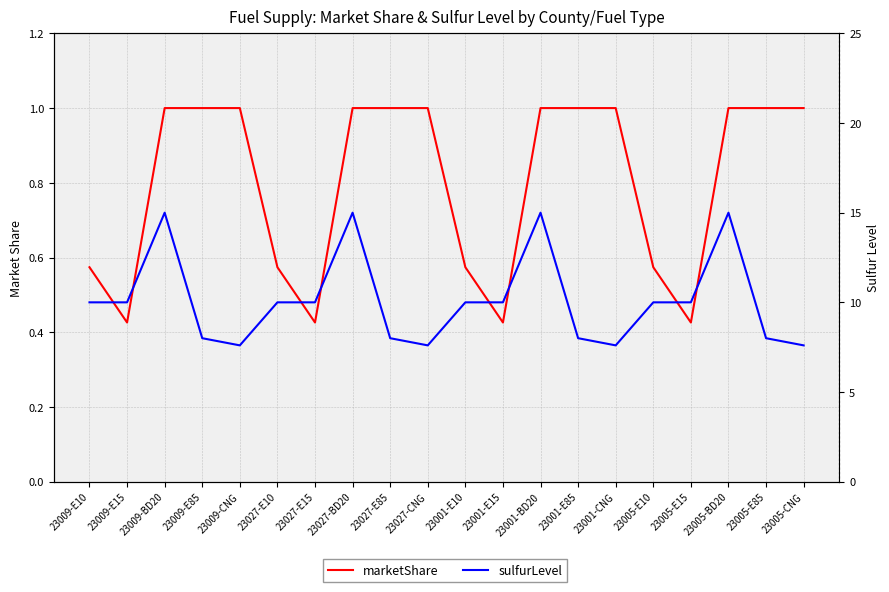

Reading right to left, list all the values displayed in this chart.

marketShare: 23005-CNG=1.0	23005-E85=1.0	23005-BD20=1.0	23005-E15=0.4	23005-E10=0.6	23001-CNG=1.0	23001-E85=1.0	23001-BD20=1.0	23001-E15=0.4	23001-E10=0.6	23027-CNG=1.0	23027-E85=1.0	23027-BD20=1.0	23027-E15=0.4	23027-E10=0.6	23009-CNG=1.0	23009-E85=1.0	23009-BD20=1.0	23009-E15=0.4	23009-E10=0.6
sulfurLevel: 23005-CNG=7.6	23005-E85=8.0	23005-BD20=15.0	23005-E15=10.0	23005-E10=10.0	23001-CNG=7.6	23001-E85=8.0	23001-BD20=15.0	23001-E15=10.0	23001-E10=10.0	23027-CNG=7.6	23027-E85=8.0	23027-BD20=15.0	23027-E15=10.0	23027-E10=10.0	23009-CNG=7.6	23009-E85=8.0	23009-BD20=15.0	23009-E15=10.0	23009-E10=10.0